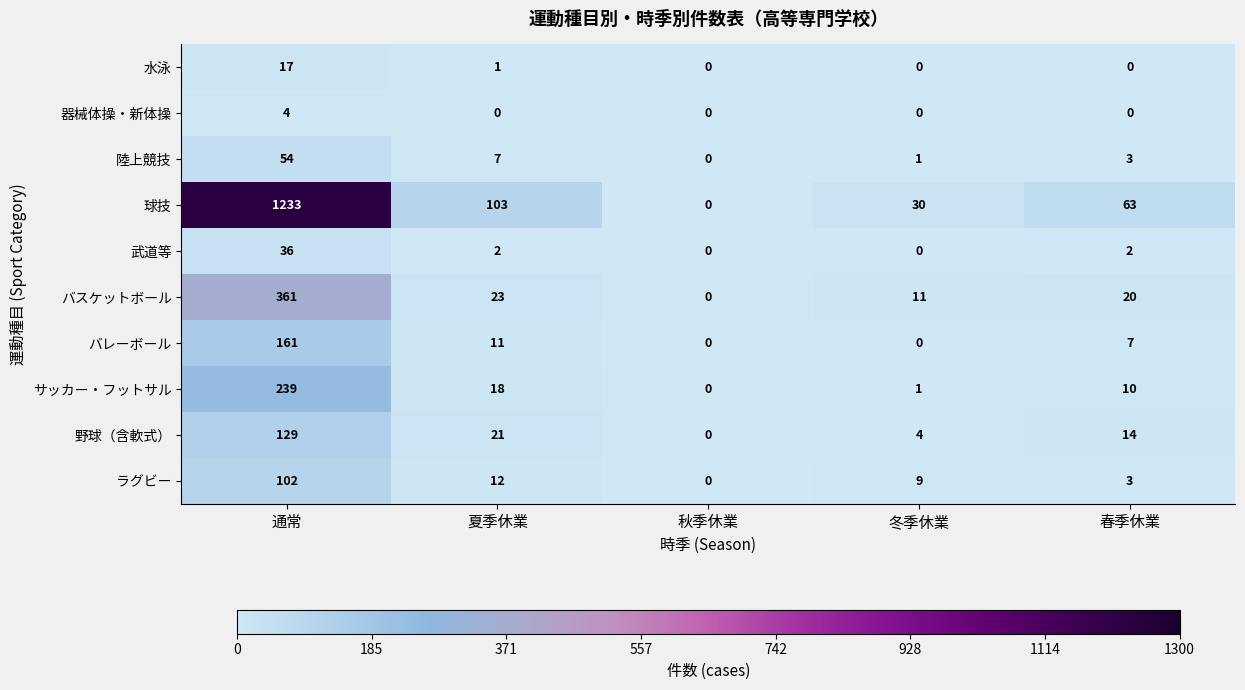

What is the approximate value of サッカー・フットサル at 夏季休業?

18